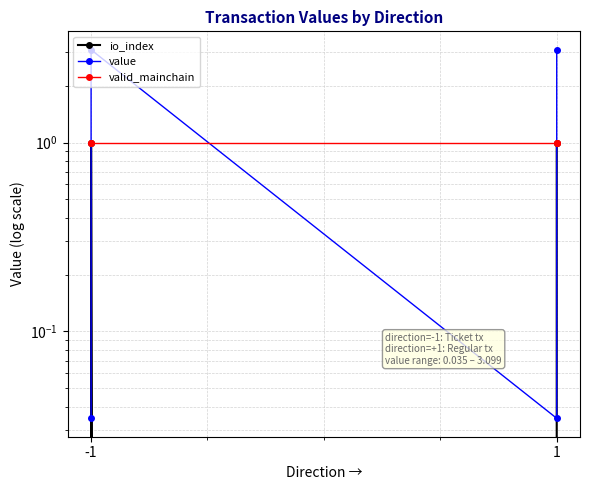

The valid_mainchain series shows 1.0 at -1. True or false?

True